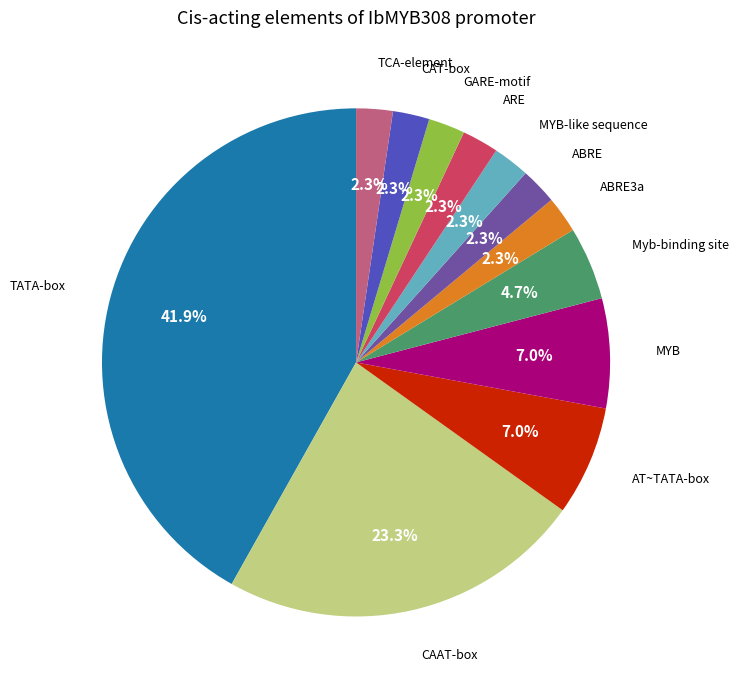

Is there a majority slice in this chart?

No